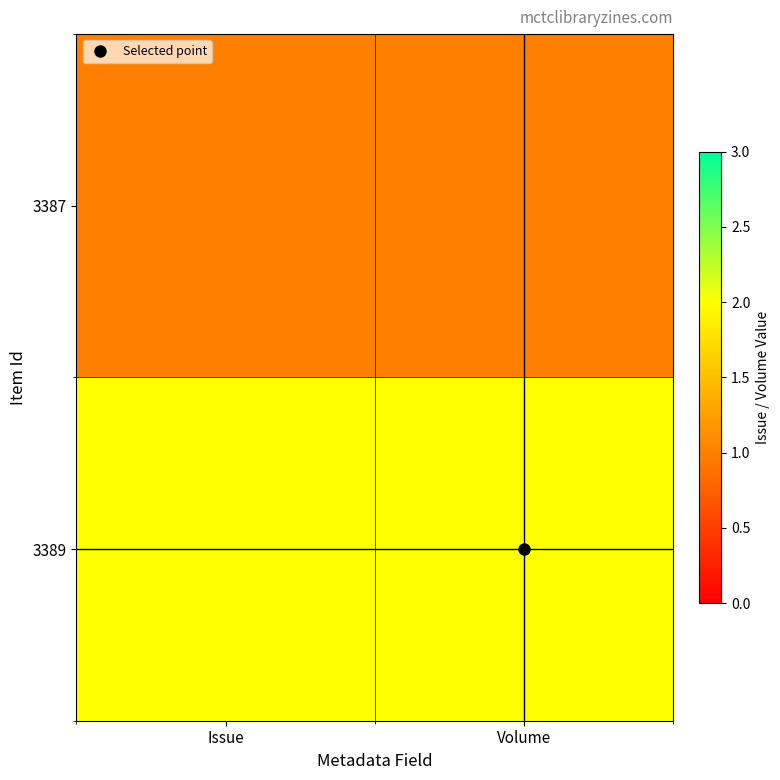

Rank the series by their average value, from highest to lowest.

3389, 3387